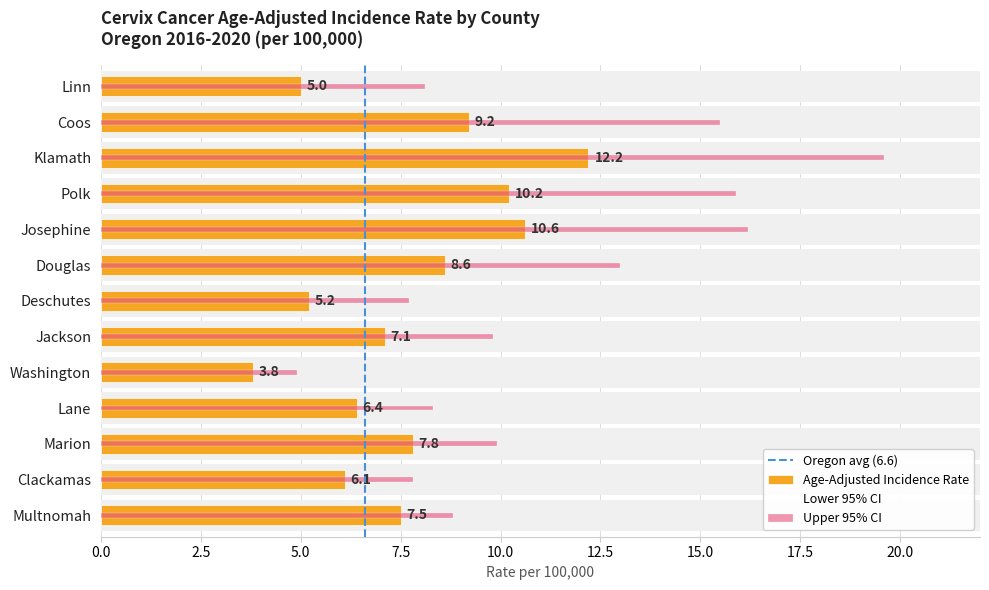

Is it true that Age-Adjusted Incidence Rate equals 10.6 at Josephine?

True